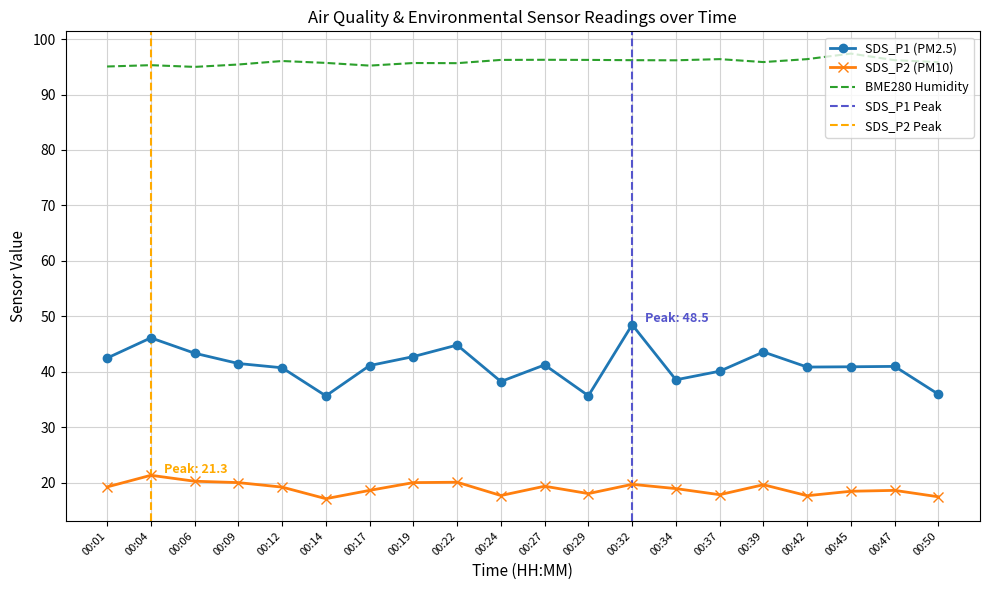

What is the highest value of the SDS_P1 series?

48.5